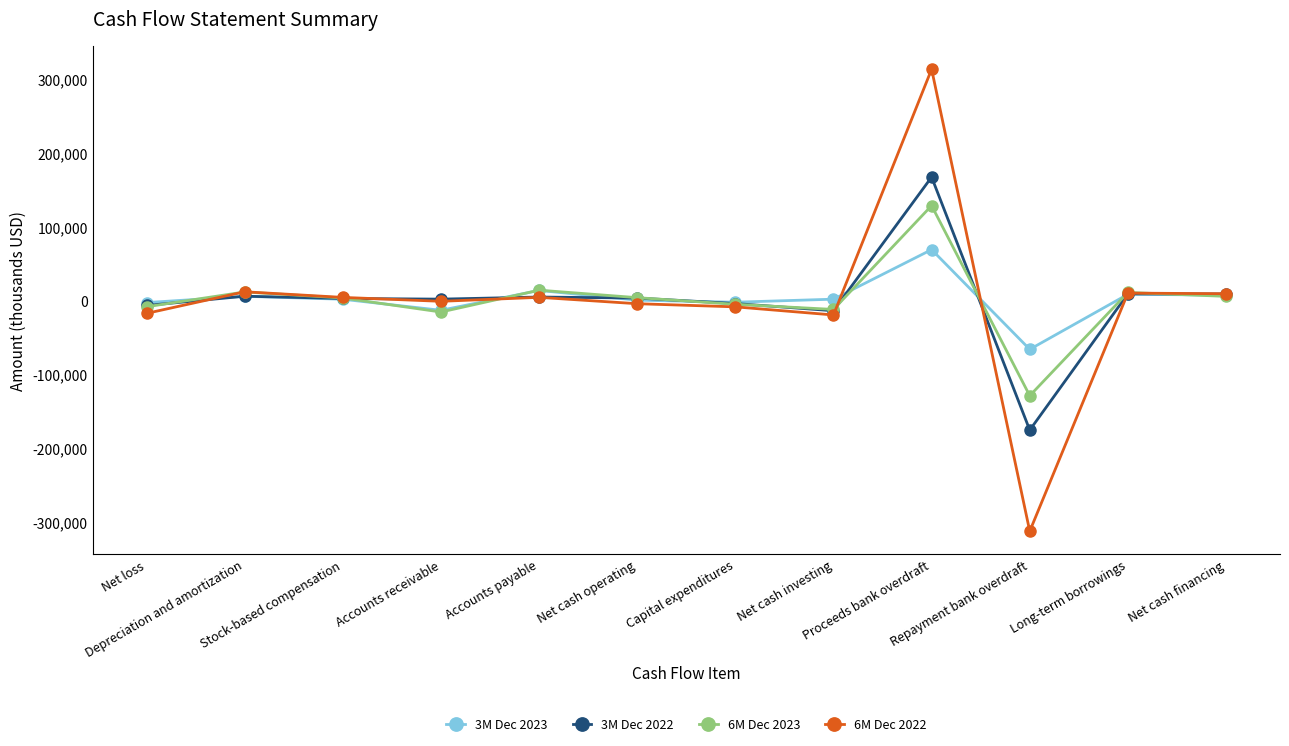

True or false: 6M Dec 2023 and 3M Dec 2023 cross at least once.

True